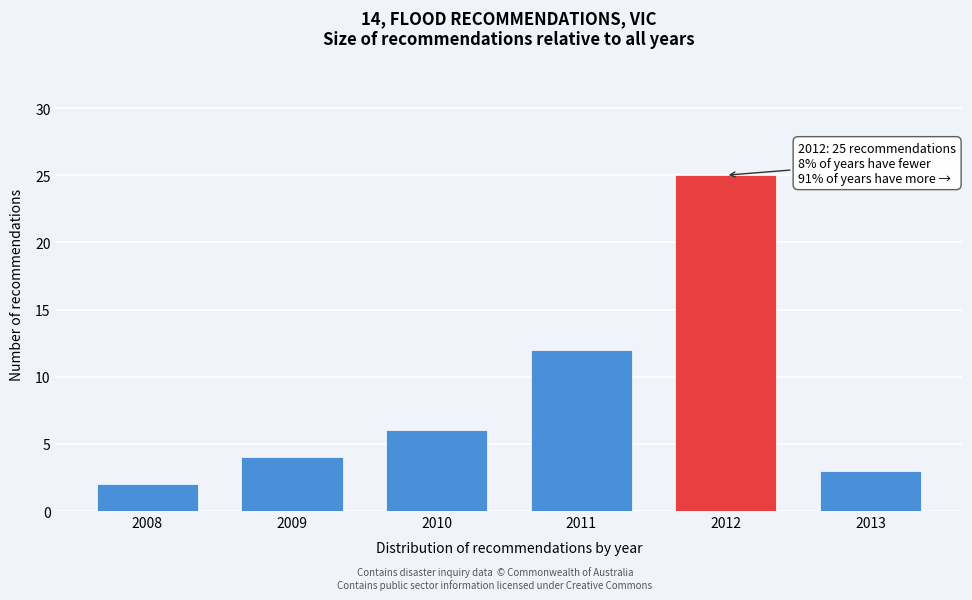

Reading left to right, what are all the values shown in this chart?

2008=2	2009=4	2010=6	2011=12	2012=25	2013=3